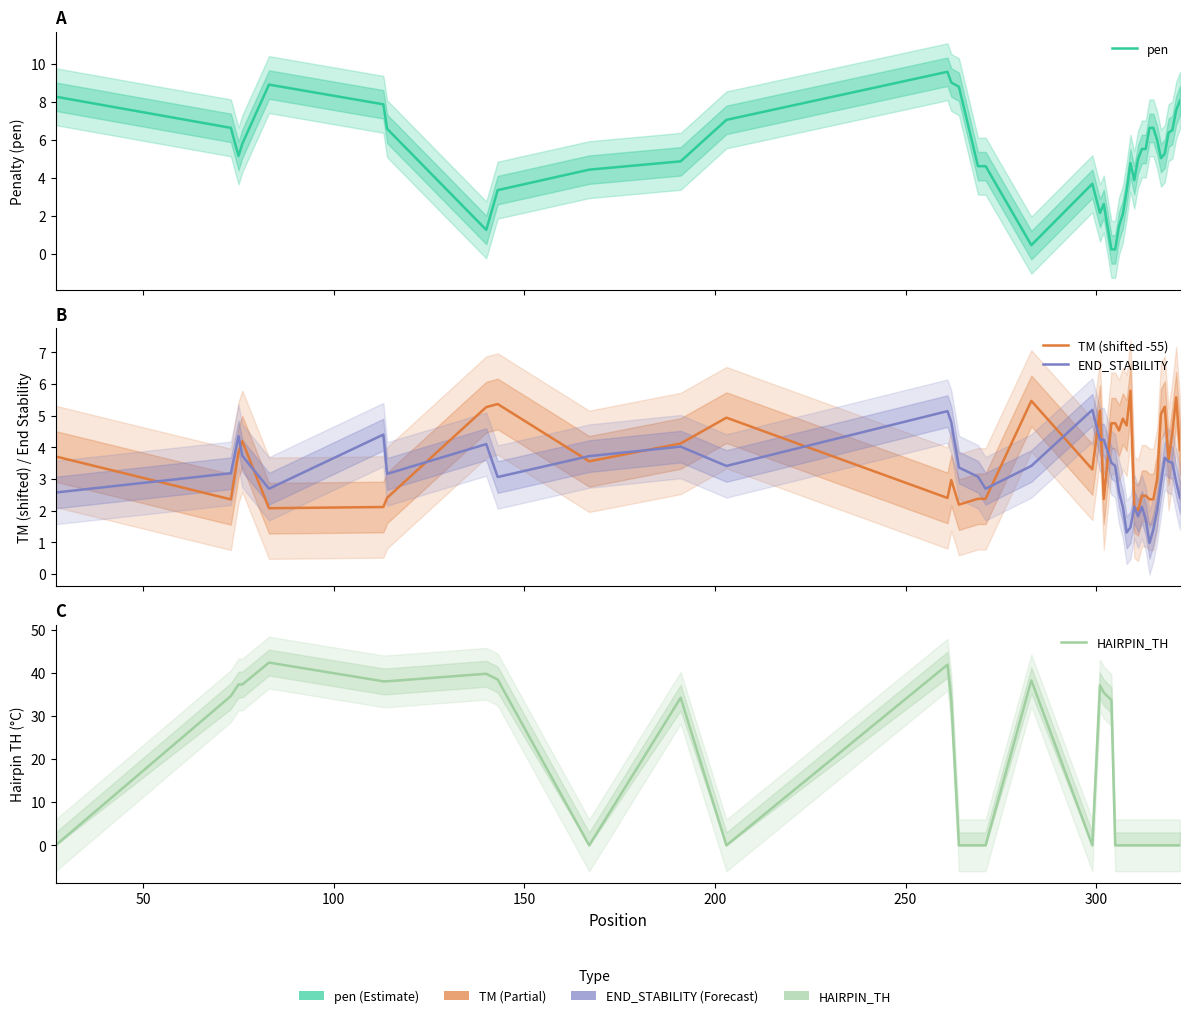

What is the sum of the TM (shifted -55) values at 150 and 26?

10.0